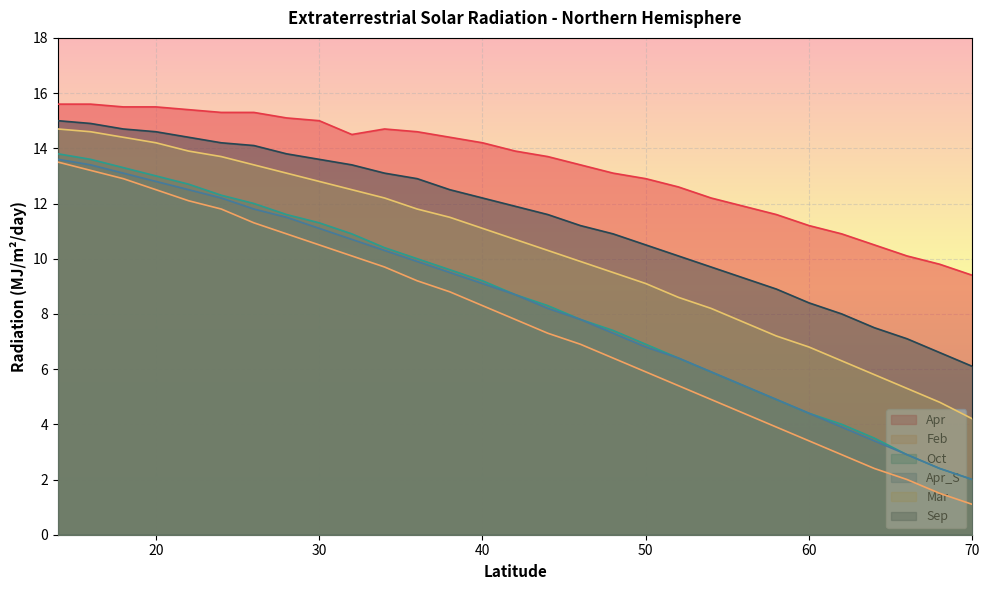

What is the smallest value displayed?

1.1